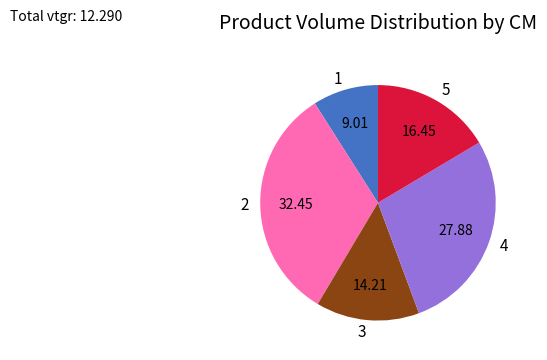

Does 3 account for over 50% of the chart?

No